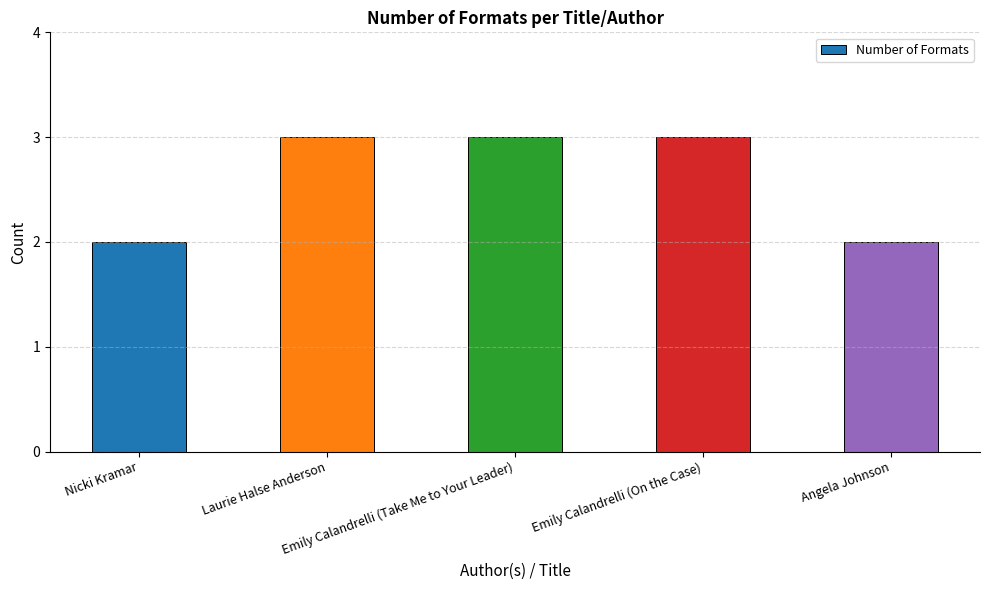

Count the number of data series in this chart.

1